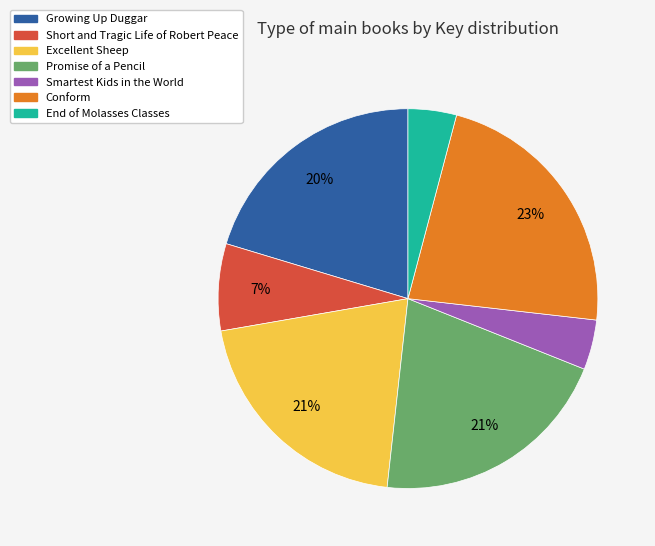

What percentage is the Conform slice, to the nearest percent?

23%